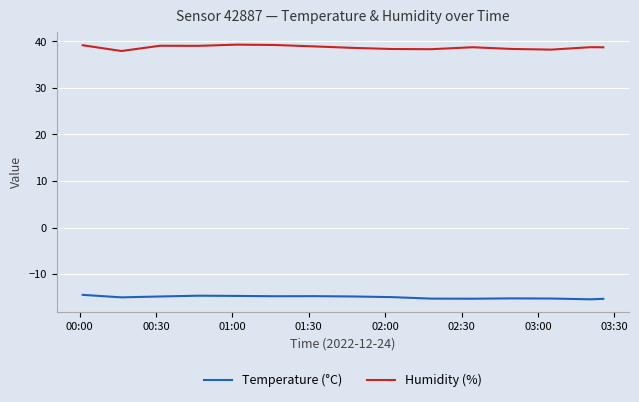

What is the difference between the maximum and minimum values in the Humidity (%) series?

1.4